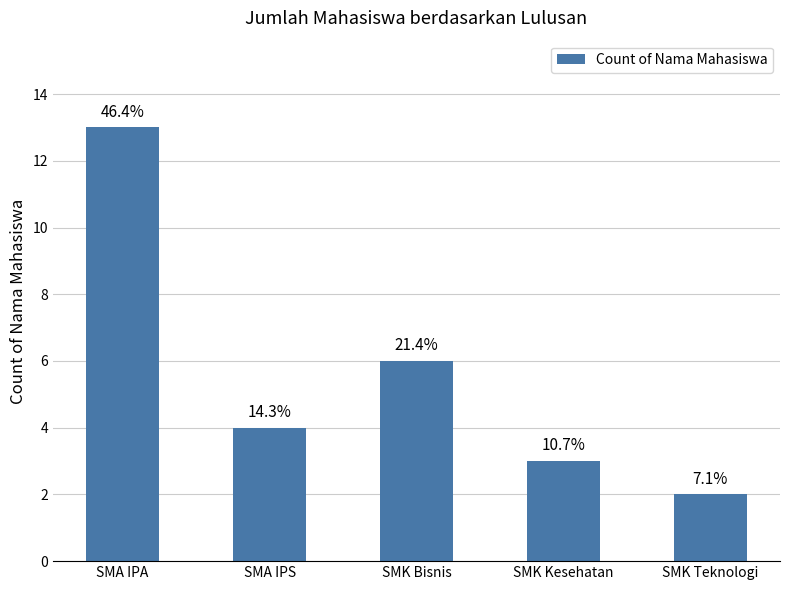

Reading right to left, list all the values displayed in this chart.

2	3	6	4	13